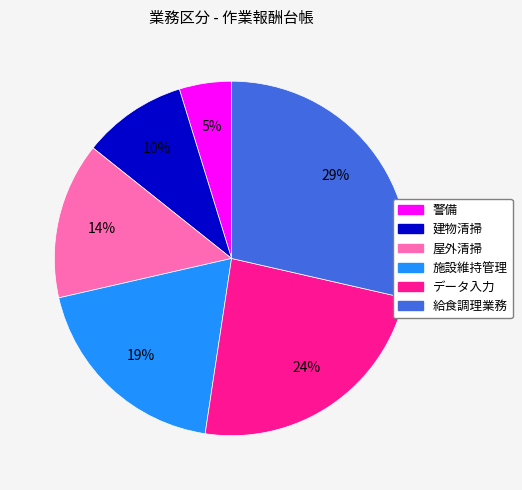

Is it true that 屋外清掃 is 14% of the pie?

True